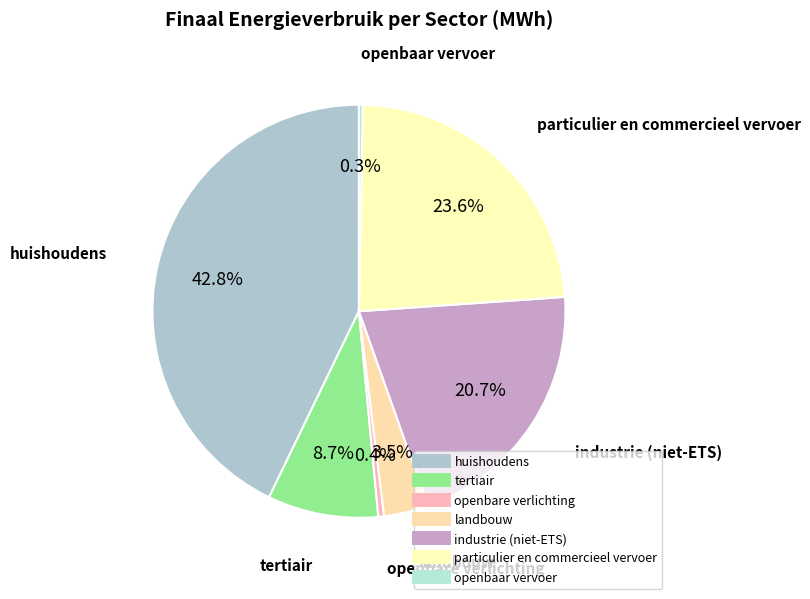

To the nearest percent, what portion does huishoudens represent?

43%